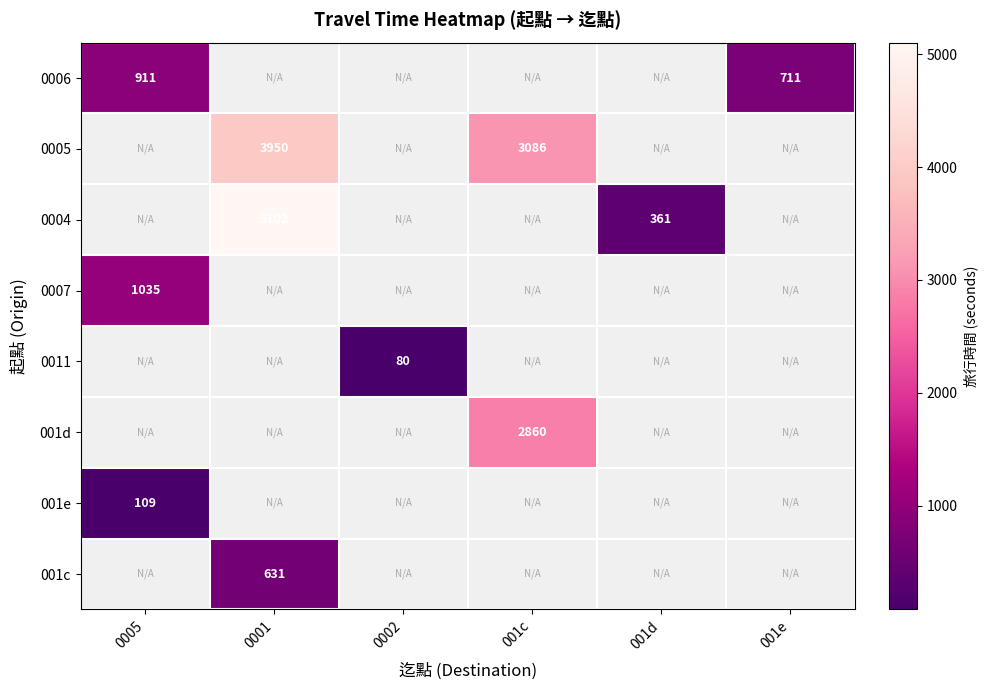

True or false: 001c has a value of 141.2 at 0001.

False